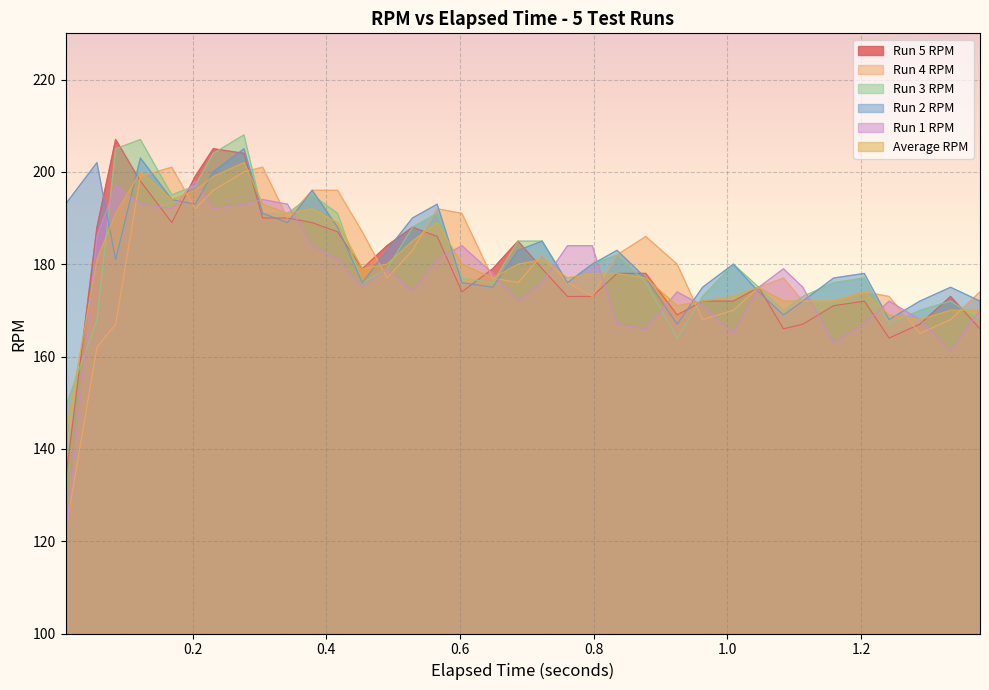

In Average RPM, how many points are higher than both neighbors (excluding endpoints)?

7